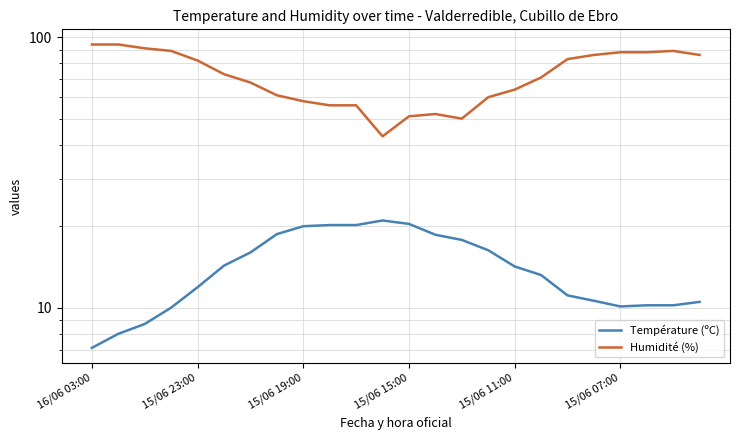

True or false: Température (ºC) has a value of 28.5 at 11.

False